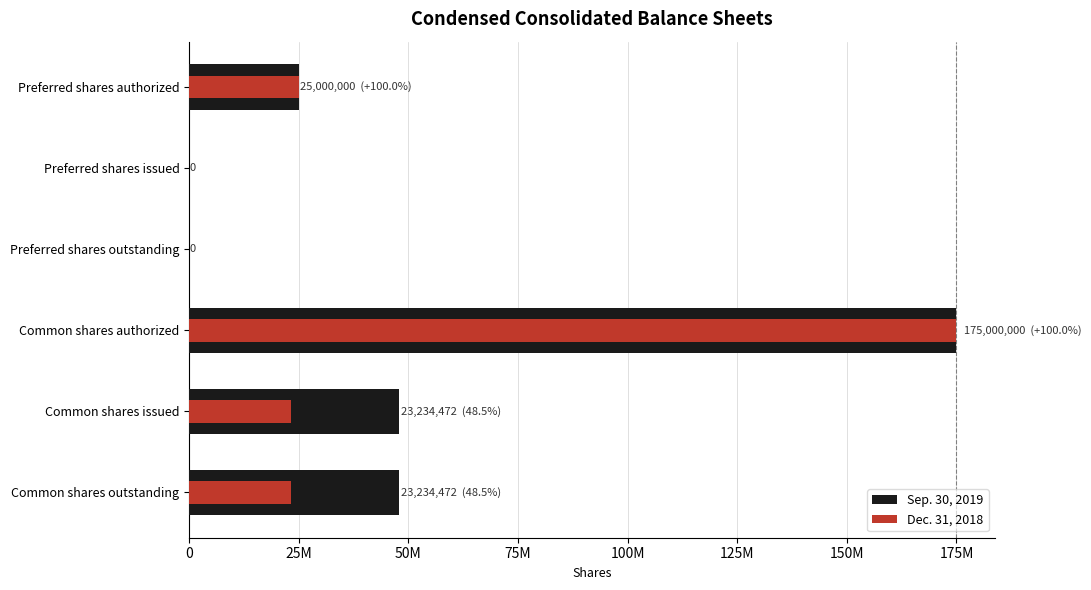

How many bars are there in total?

12